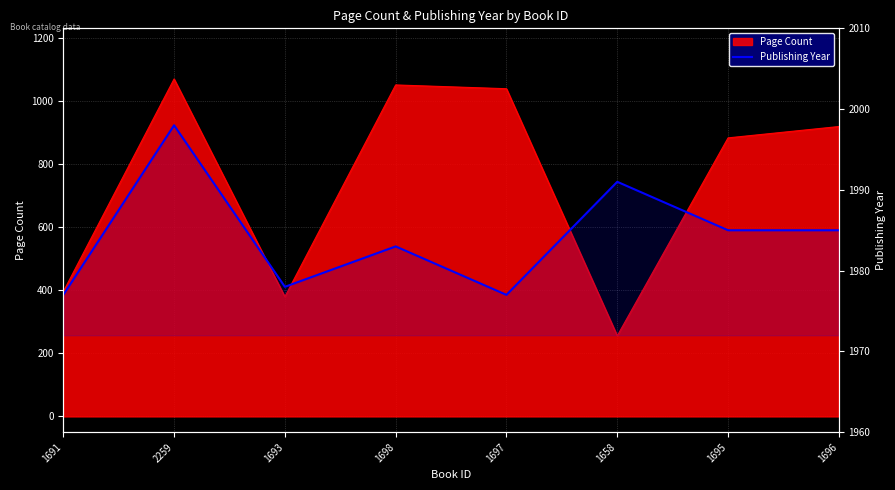

What position from the right is 1658?

3